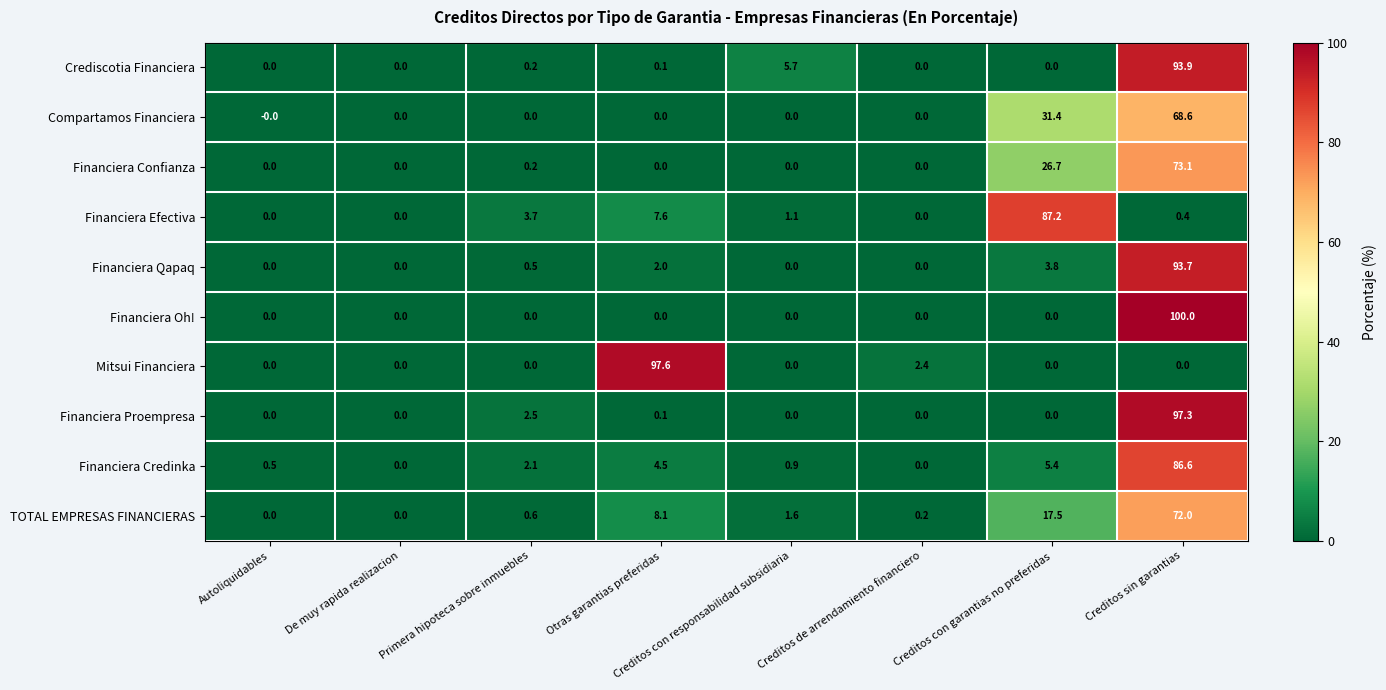

What is the average value of the Financiera Credinka series?

12.5